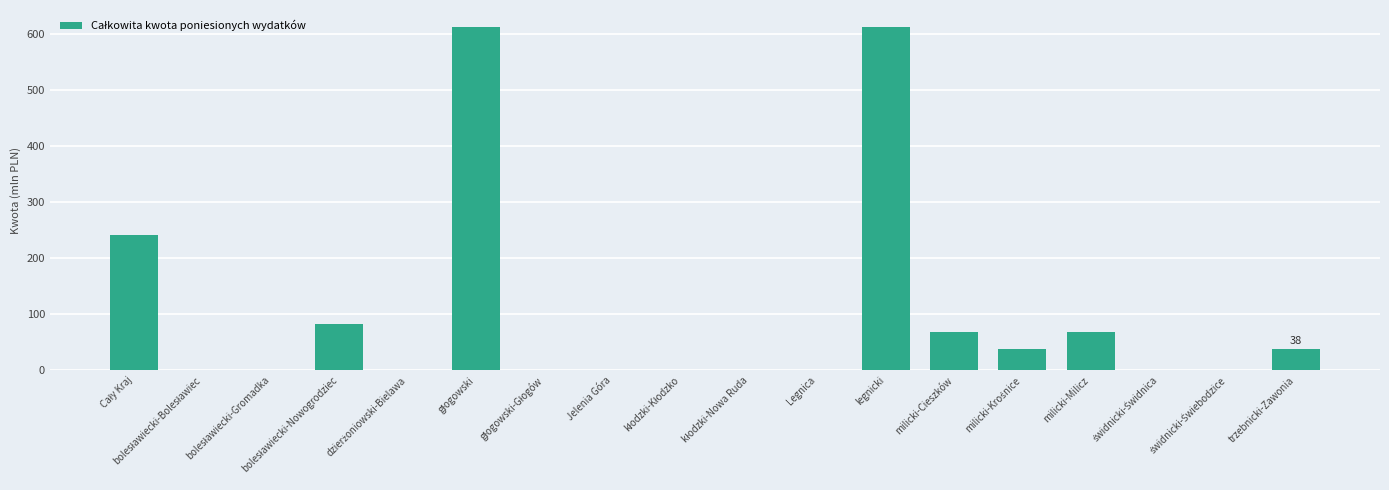

Read the value at trzebnicki-Zawonia.

38.2